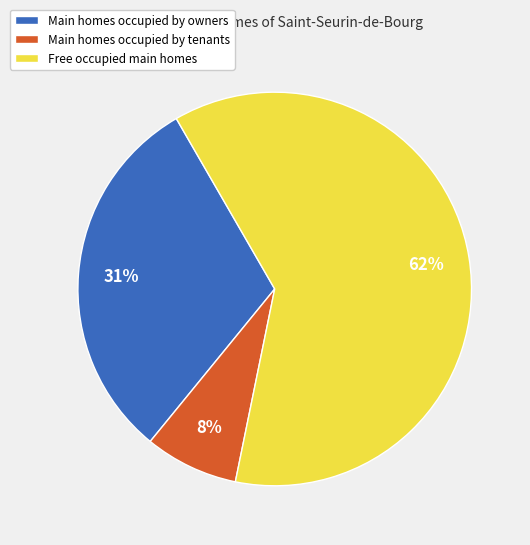

Count the number of slices in the pie.

3